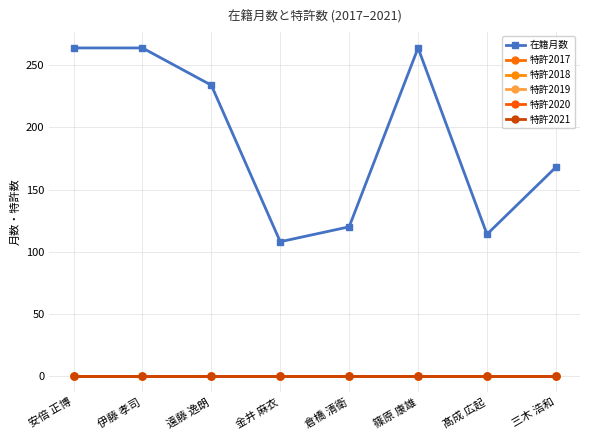

True or false: 特許2018 and 特許2017 cross at least once.

False